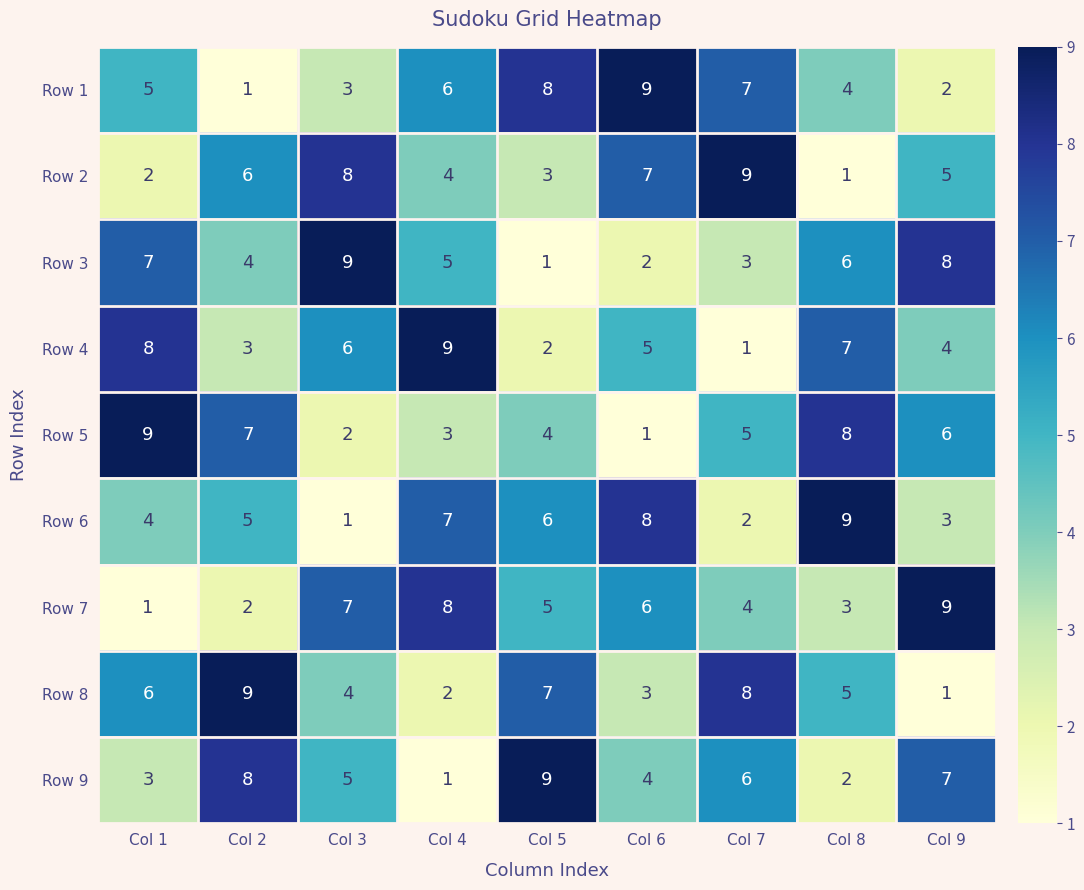

The Row 5 series shows 9 at Col 1. True or false?

True